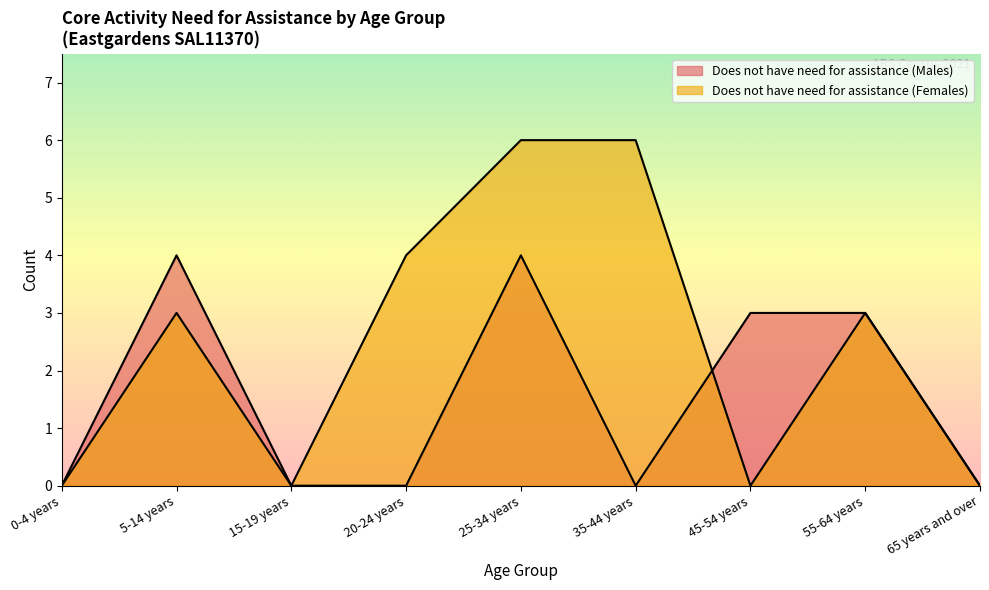

How many values in Does not have need for assistance (Males) are above zero?

4